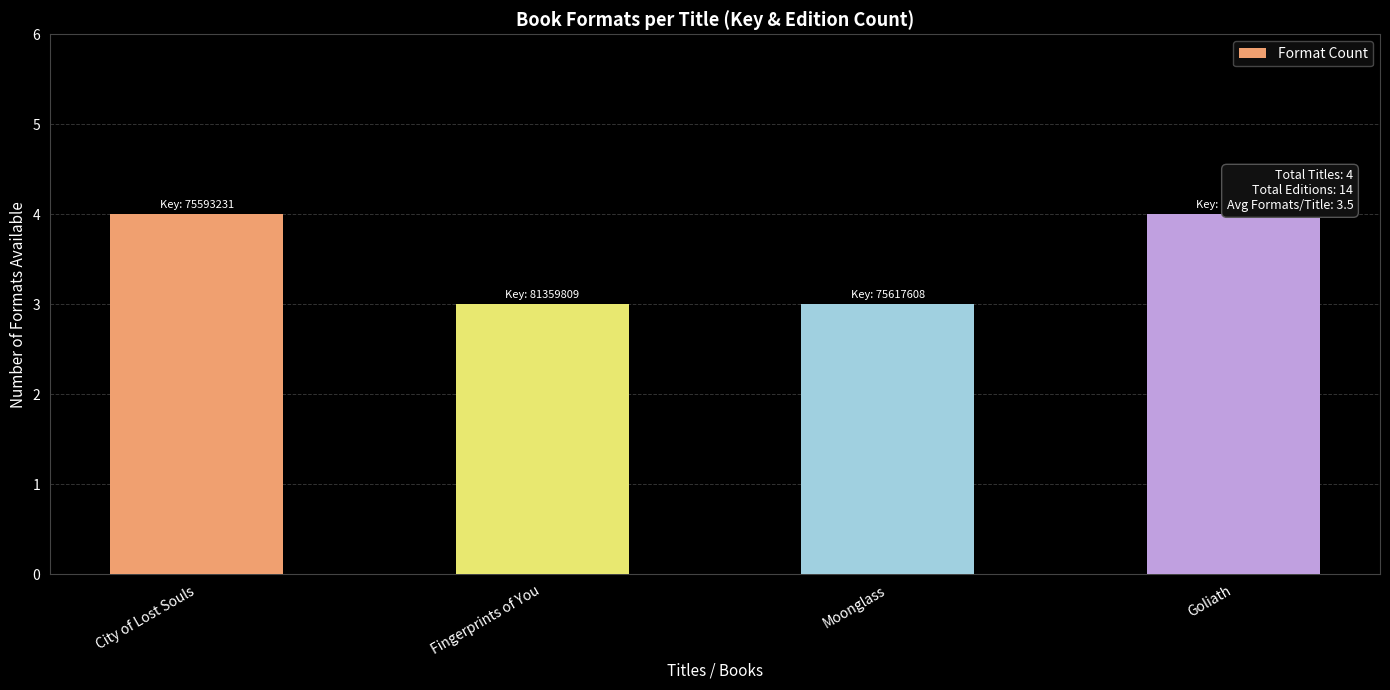

How many categories are shown in the chart?

4